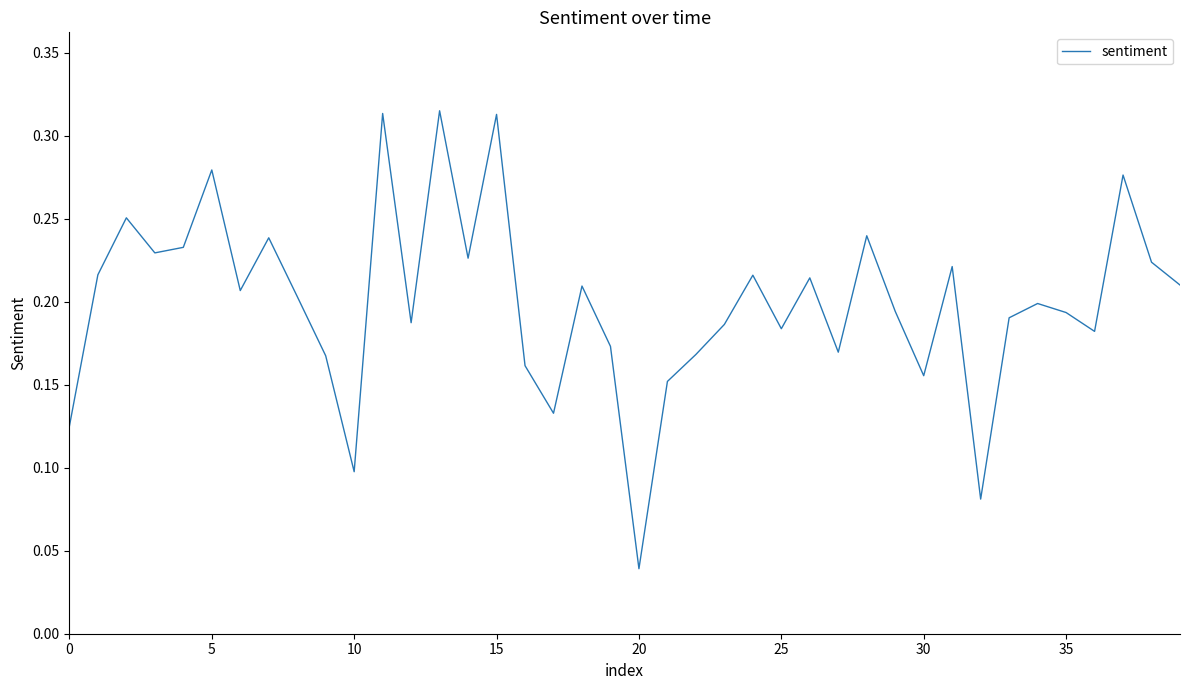

Does the chart have visible grid lines?

No